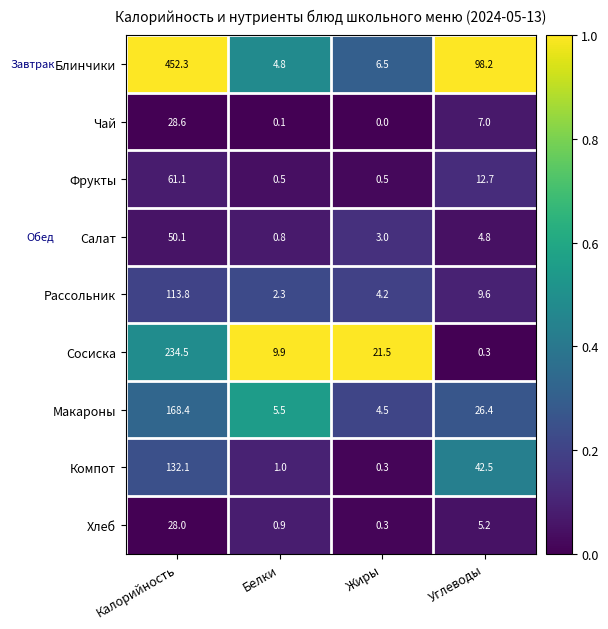

What is the sum of all Чай values?

35.7